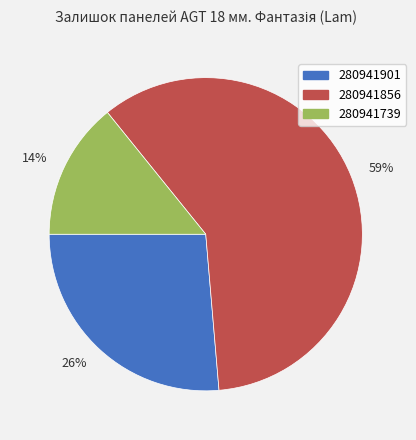

To the nearest percent, what percentage of the pie is 14%?

14%